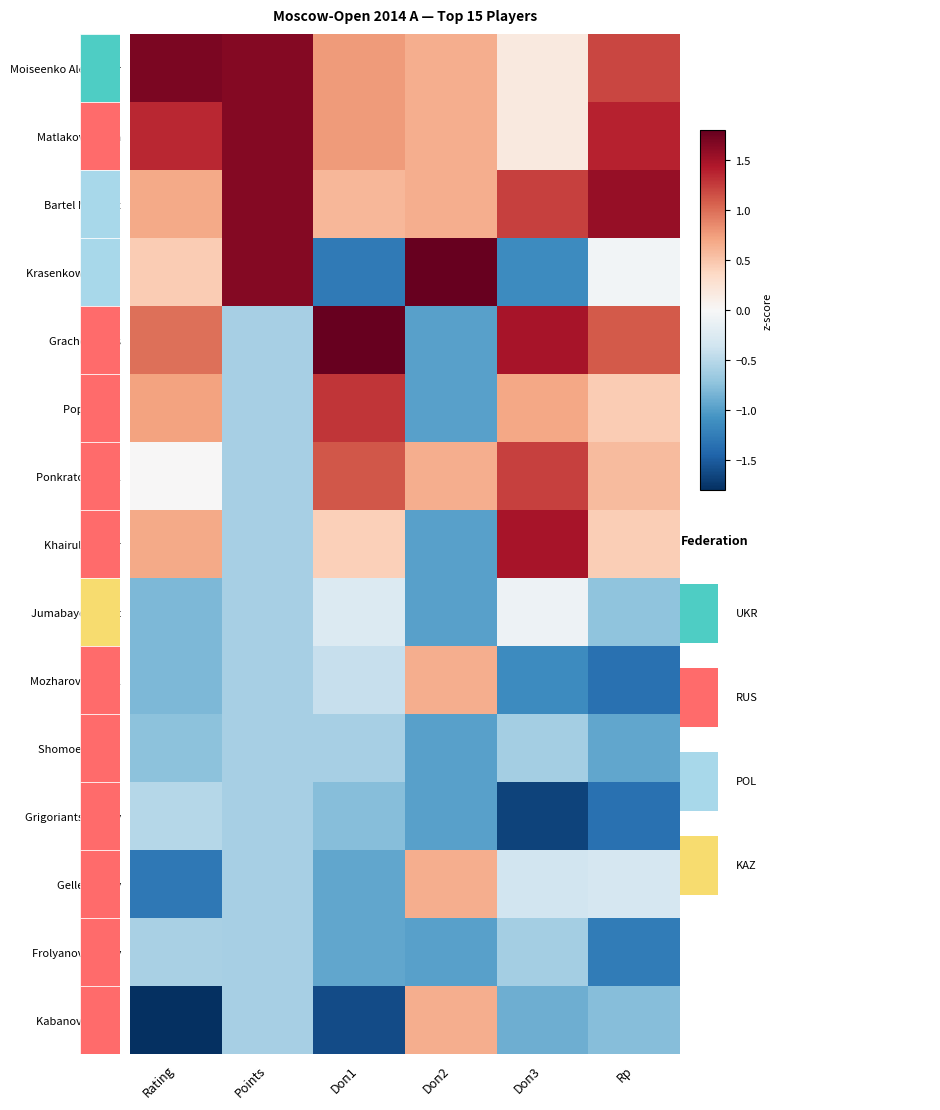

Between Doп1 and Doп2, which series saw the biggest shift?

Krasenkow Michal